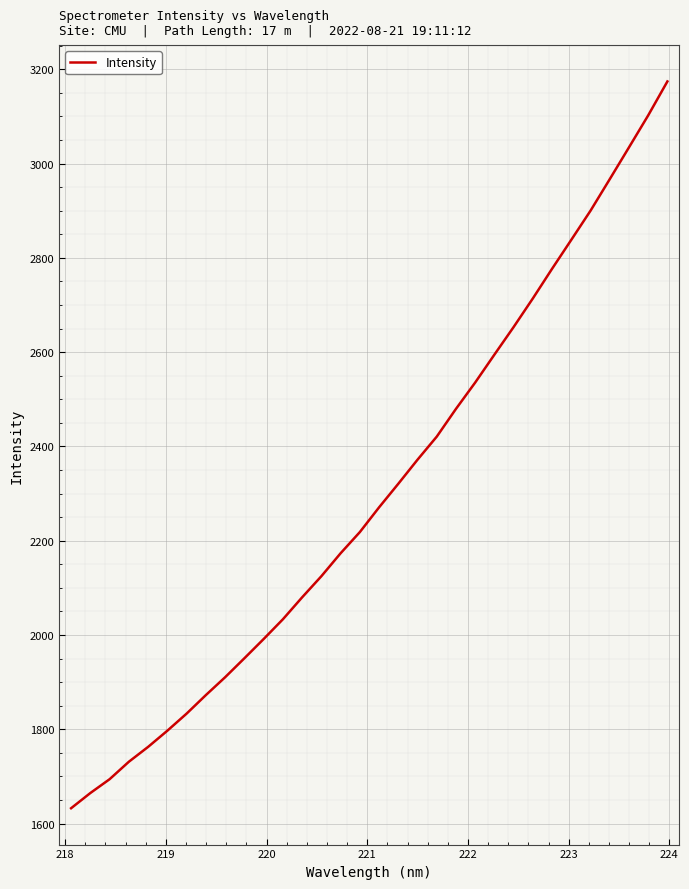

What is the difference between the maximum and minimum values?

1541.6